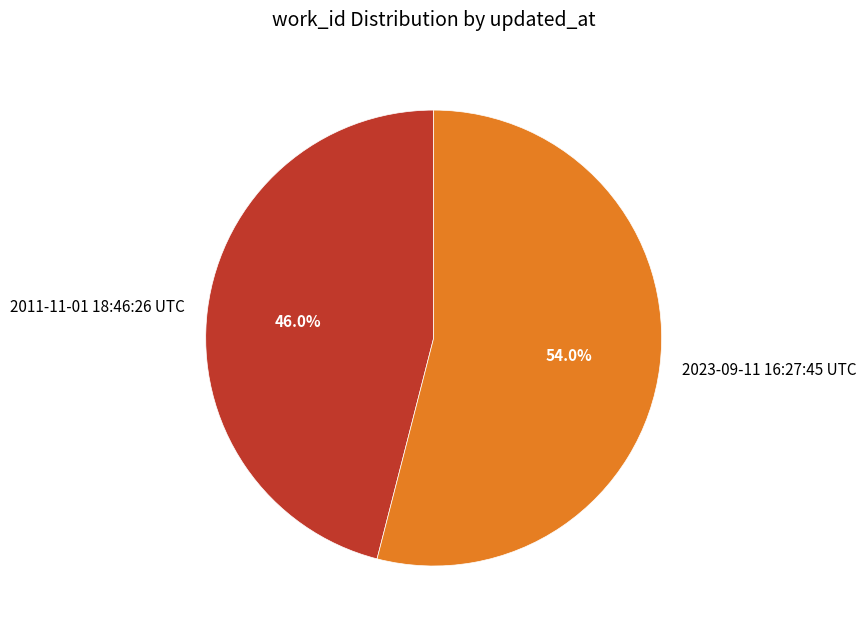

What percentage is NOT represented by 2023-09-11 16:27:45 UTC?

46.0%